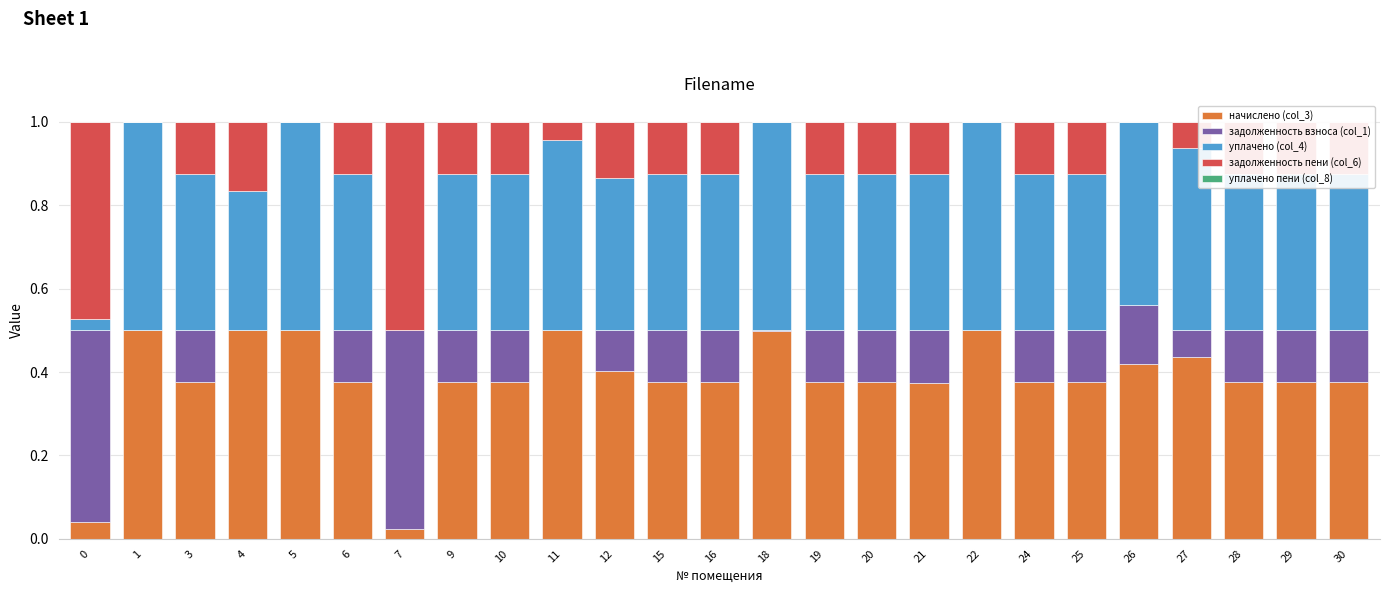

Reading left to right, transcribe all the data shown in this chart.

начислено (col_3): 0=0.0	1=0.5	3=0.4	4=0.5	5=0.5	6=0.4	7=0.0	9=0.4	10=0.4	11=0.5	12=0.4	15=0.4	16=0.4	18=0.5	19=0.4	20=0.4	21=0.4	22=0.5	24=0.4	25=0.4	26=0.4	27=0.4	28=0.4	29=0.4	30=0.4
задолженность взноса (col_1): 0=0.5	1=0.0	3=0.1	4=0.0	5=0.0	6=0.1	7=0.5	9=0.1	10=0.1	11=0.0	12=0.1	15=0.1	16=0.1	18=0.0	19=0.1	20=0.1	21=0.1	22=0.0	24=0.1	25=0.1	26=0.1	27=0.1	28=0.1	29=0.1	30=0.1
уплачено (col_4): 0=0.0	1=0.5	3=0.4	4=0.3	5=0.5	6=0.4	7=0.0	9=0.4	10=0.4	11=0.5	12=0.4	15=0.4	16=0.4	18=0.5	19=0.4	20=0.4	21=0.4	22=0.5	24=0.4	25=0.4	26=0.4	27=0.4	28=0.4	29=0.4	30=0.4
задолженность пени (col_6): 0=0.5	1=0.0	3=0.1	4=0.2	5=0.0	6=0.1	7=0.5	9=0.1	10=0.1	11=0.0	12=0.1	15=0.1	16=0.1	18=0.0	19=0.1	20=0.1	21=0.1	22=0.0	24=0.1	25=0.1	26=0.0	27=0.1	28=0.1	29=0.1	30=0.1
уплачено пени (col_8): 0=0.0	1=0.0	3=0.0	4=0.0	5=0.0	6=0.0	7=0.0	9=0.0	10=0.0	11=0.0	12=0.0	15=0.0	16=0.0	18=0.0	19=0.0	20=0.0	21=0.0	22=0.0	24=0.0	25=0.0	26=0.0	27=0.0	28=0.0	29=0.0	30=0.0